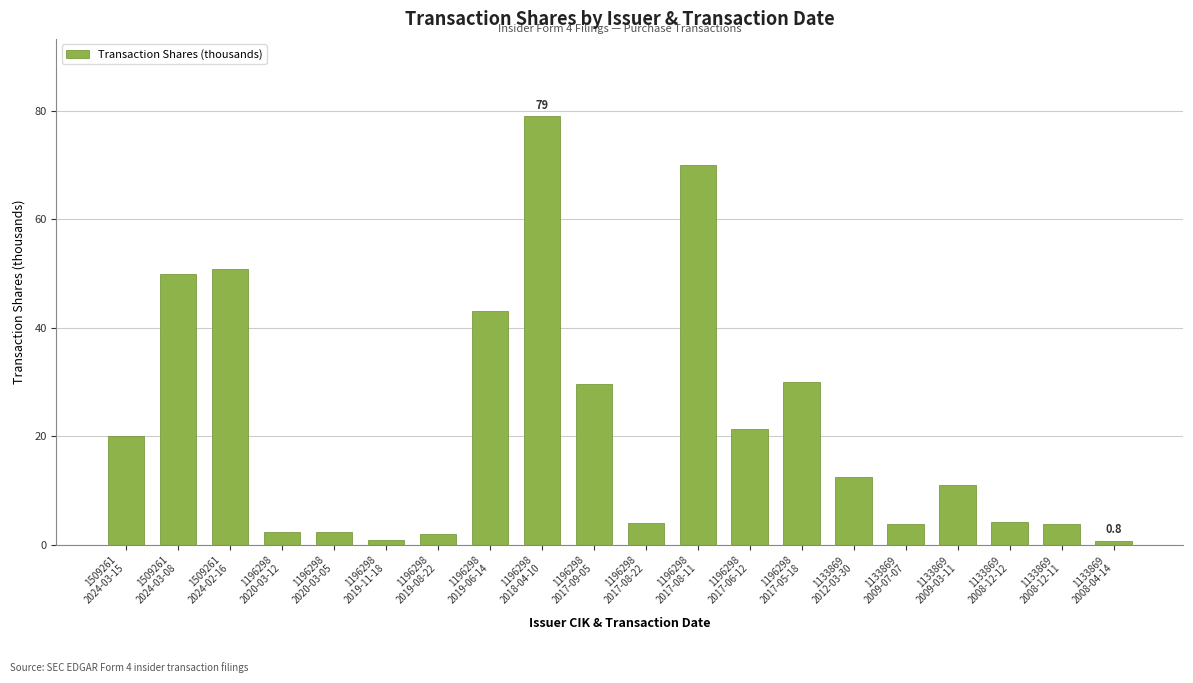

What is the label of the 16th bar from the right?

1196298
2020-03-05